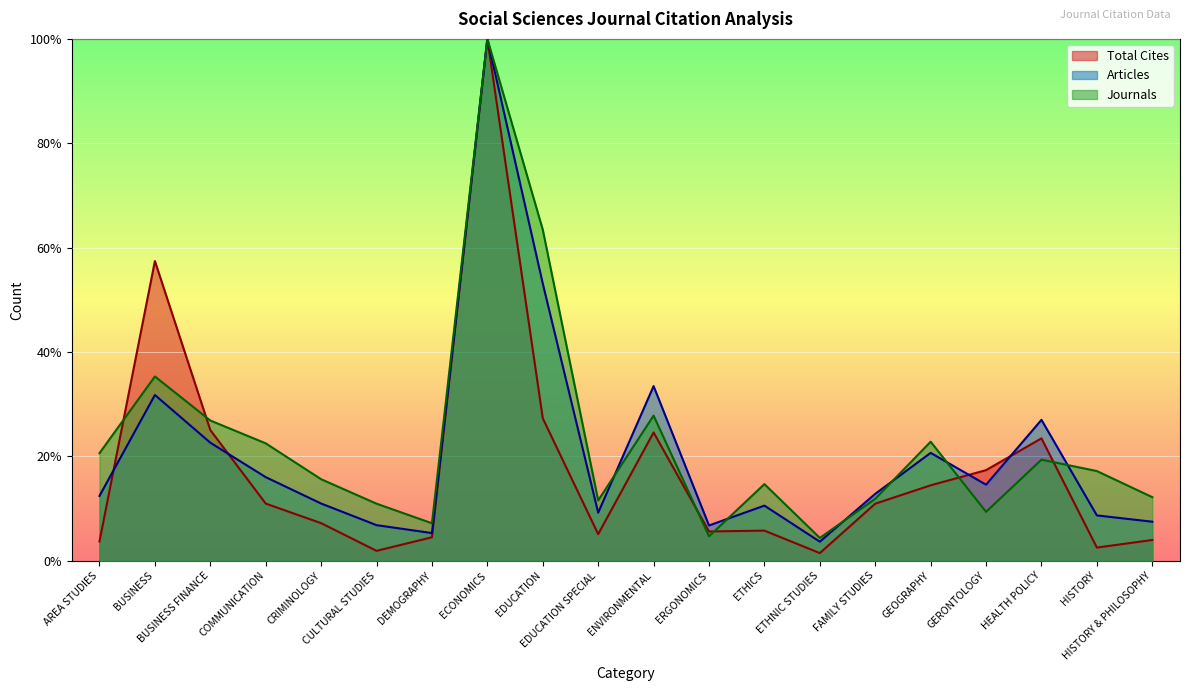

Rank the series at HISTORY & PHILOSOPHY from highest to lowest value.

Journals, Articles, Total Cites